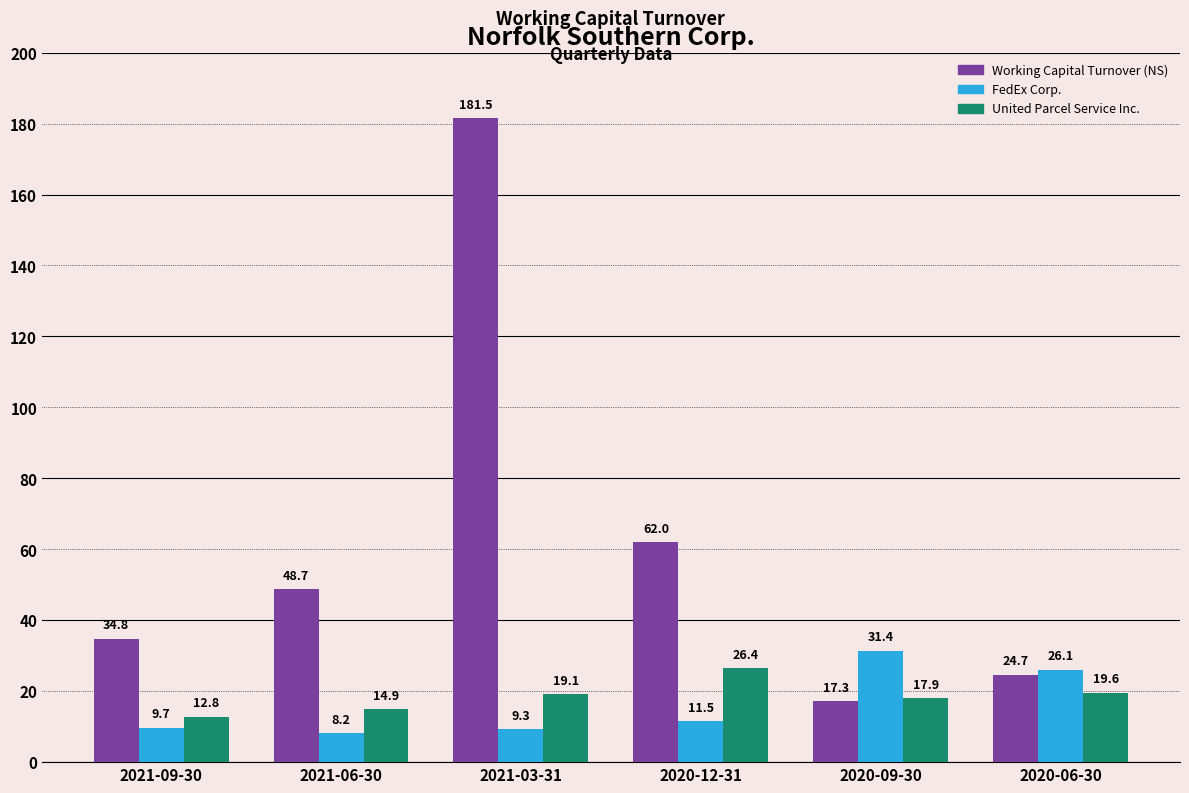

What is the maximum value shown in the chart?

181.5